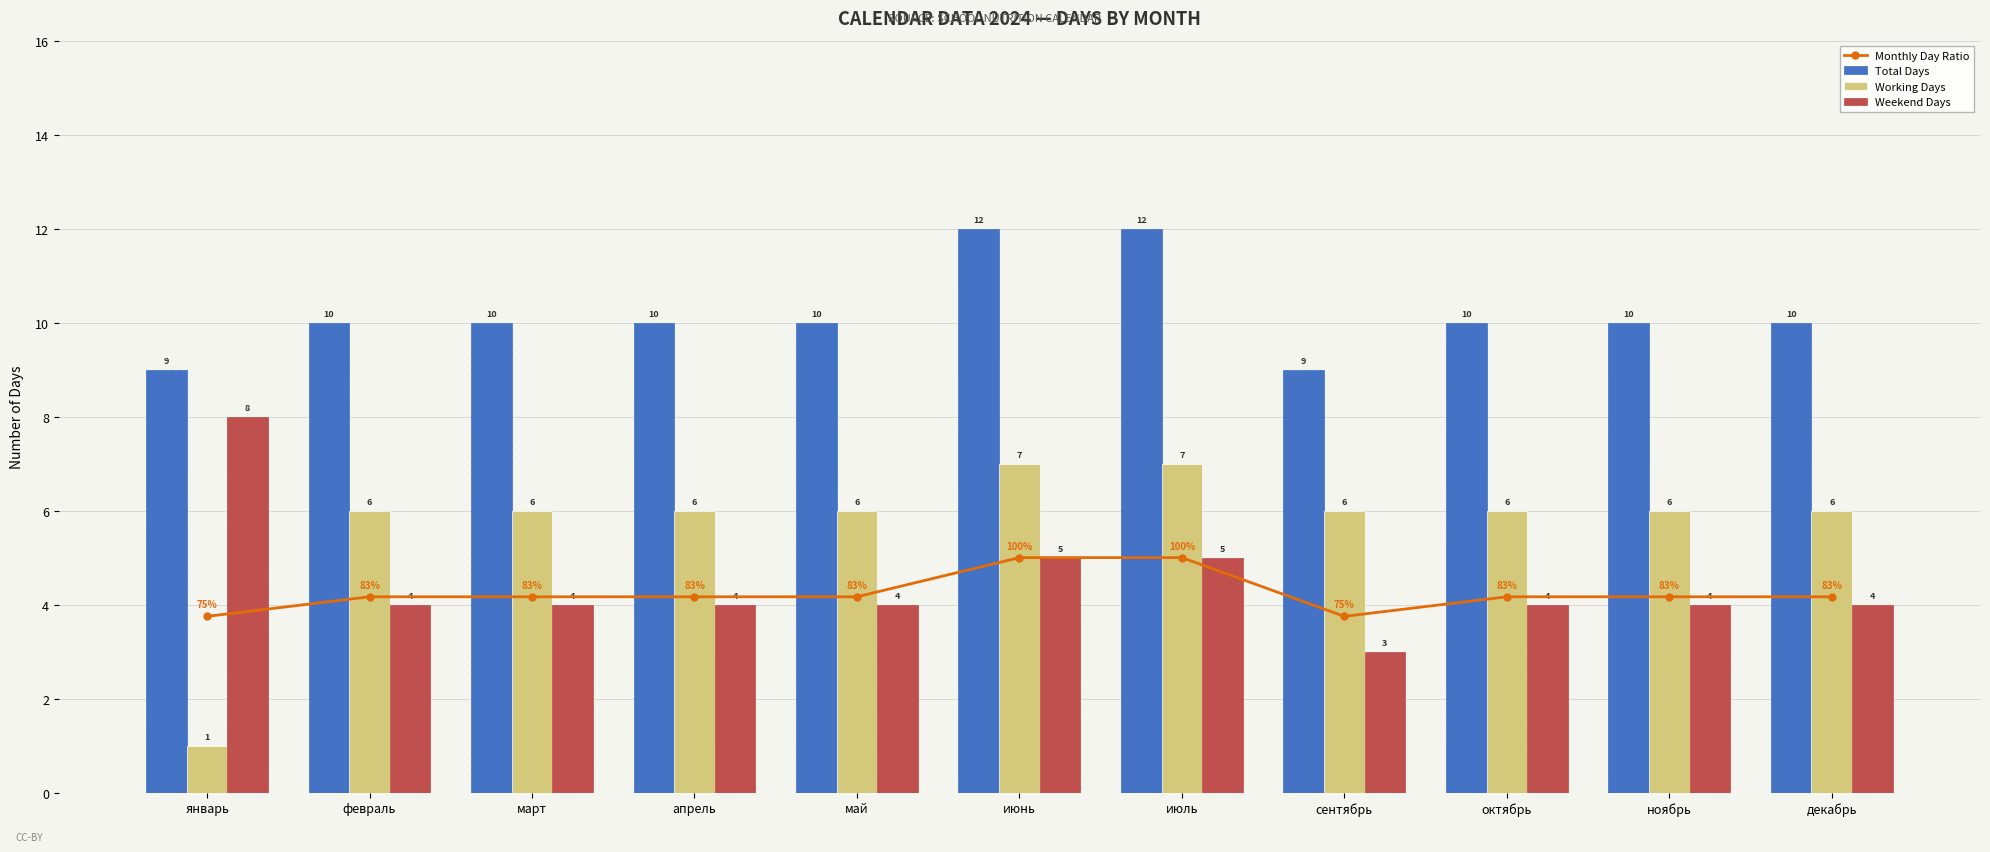

How many values in the Working Days series are below 6?

1